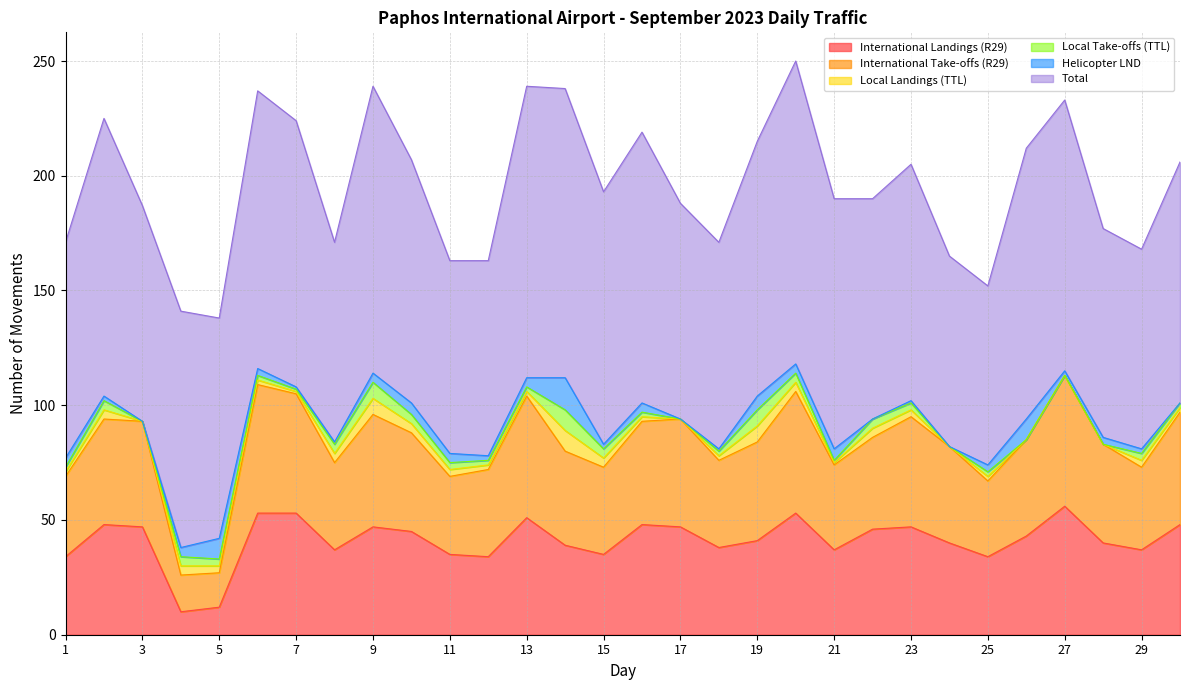

True or false: Local Landings (TTL) has more than 1 points higher than both neighbors.

True